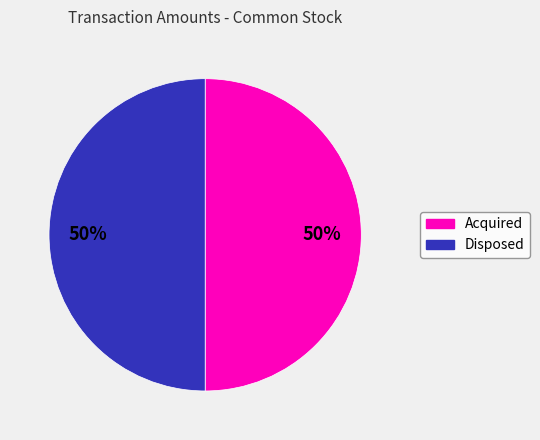

To the nearest percent, what portion does Acquired represent?

50%